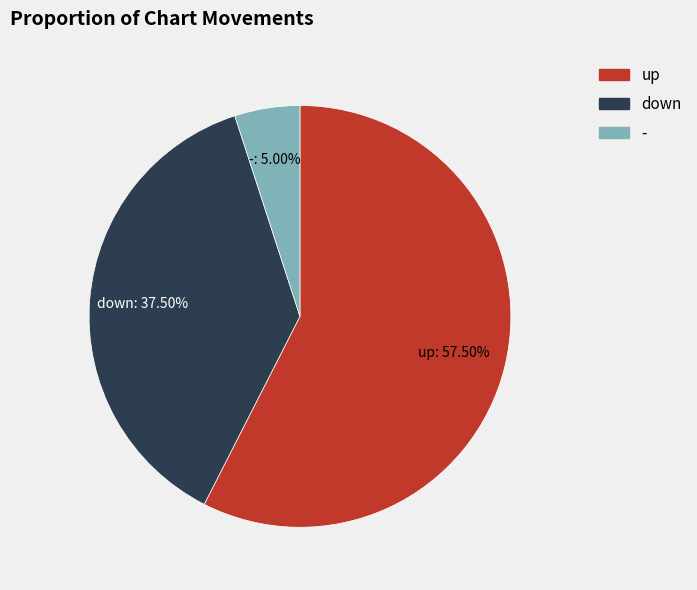

How many segments does this pie chart have?

3